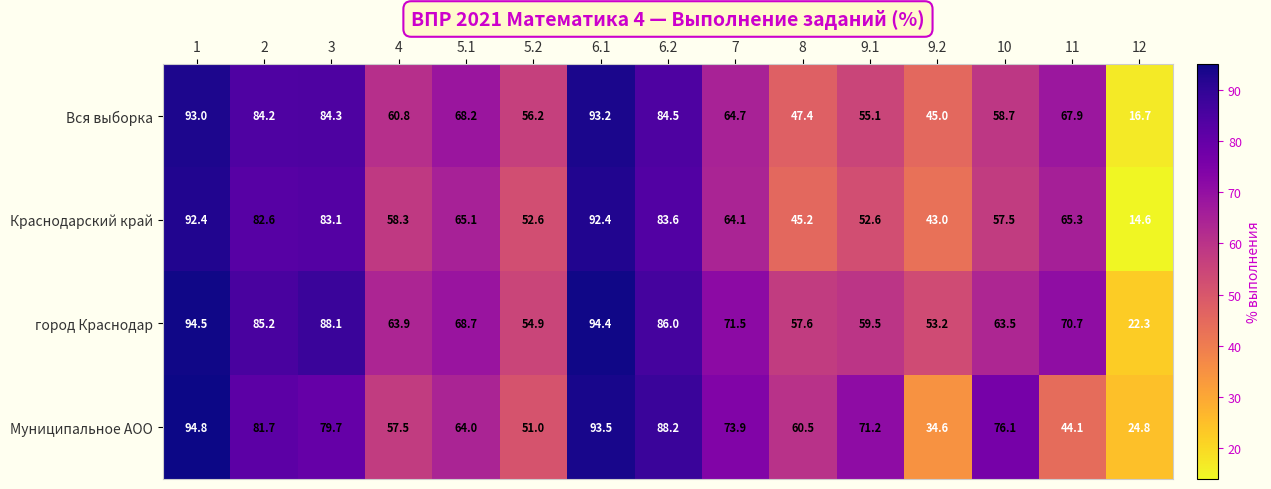

What is the difference between the город Краснодар values at 8 and 9.1?

1.9